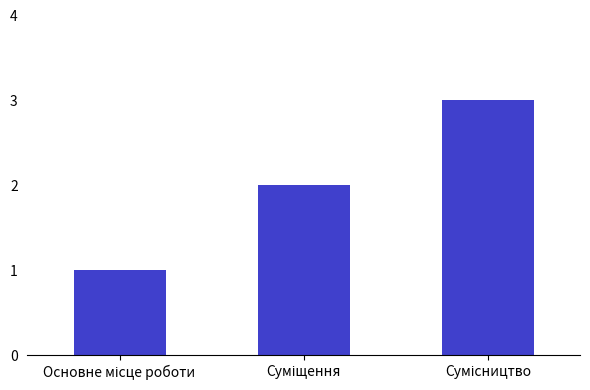

What is the sum of all values?

6